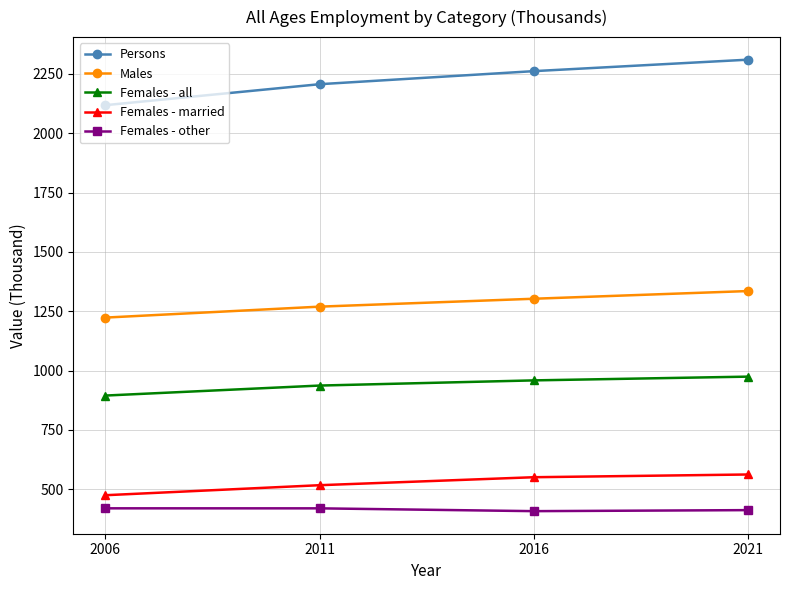

What is the spread (max minus min) of values at 2006?

1698.2